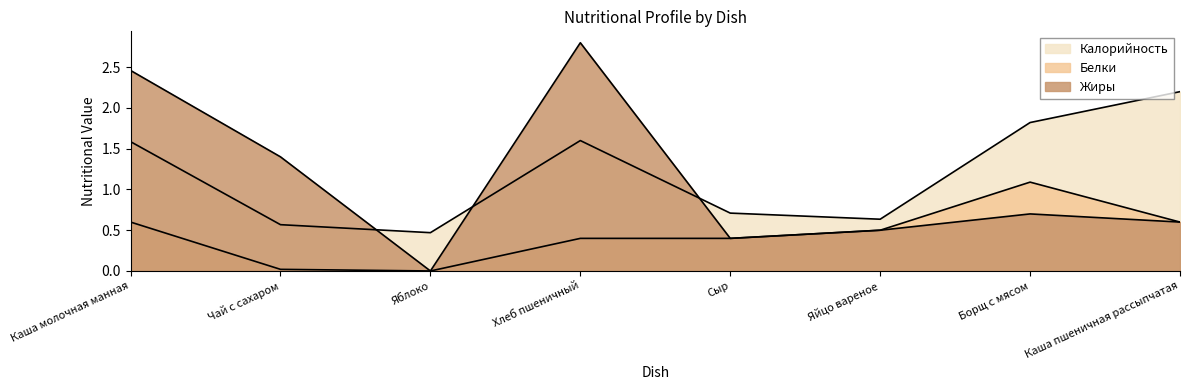

What position from the right is Каша пшеничная рассыпчатая?

1